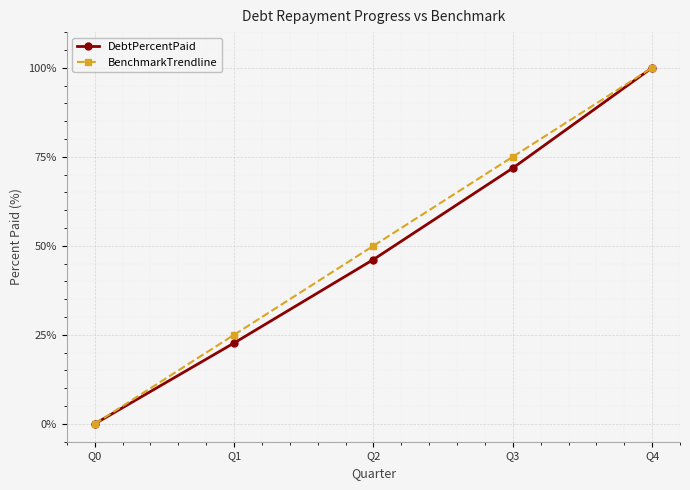

What is the value of the BenchmarkTrendline point at the 2nd from the left?

25.0